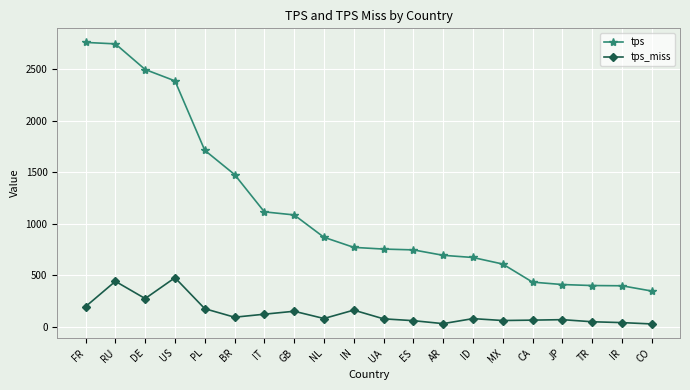

What is the average value of the tps series?

1144.4